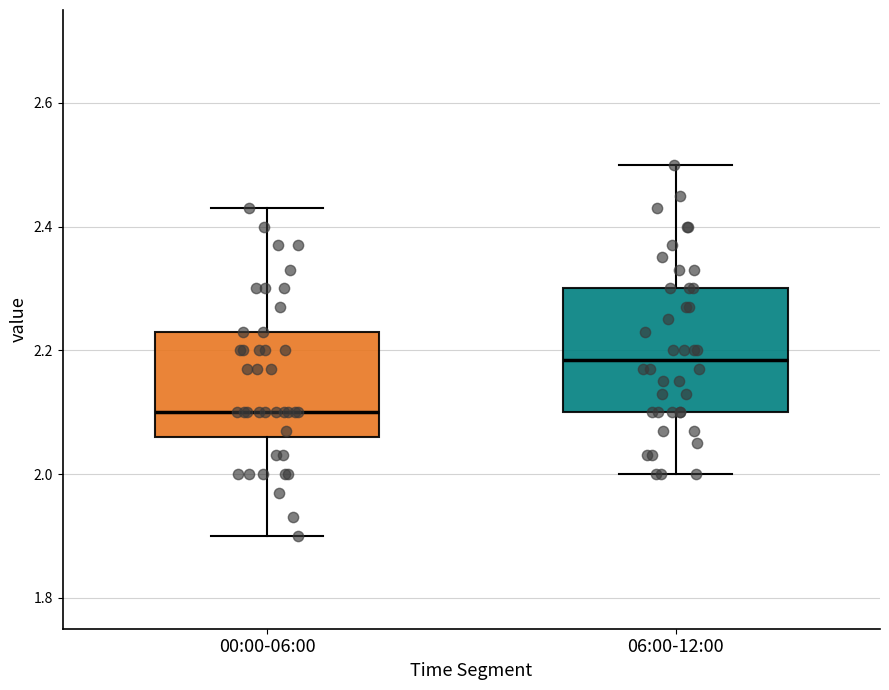

Which box has the lowest median line?

00:00-06:00